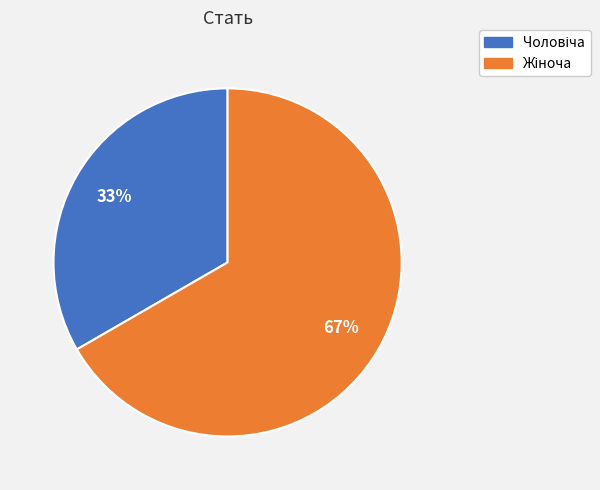

Is there a majority slice in this chart?

Yes